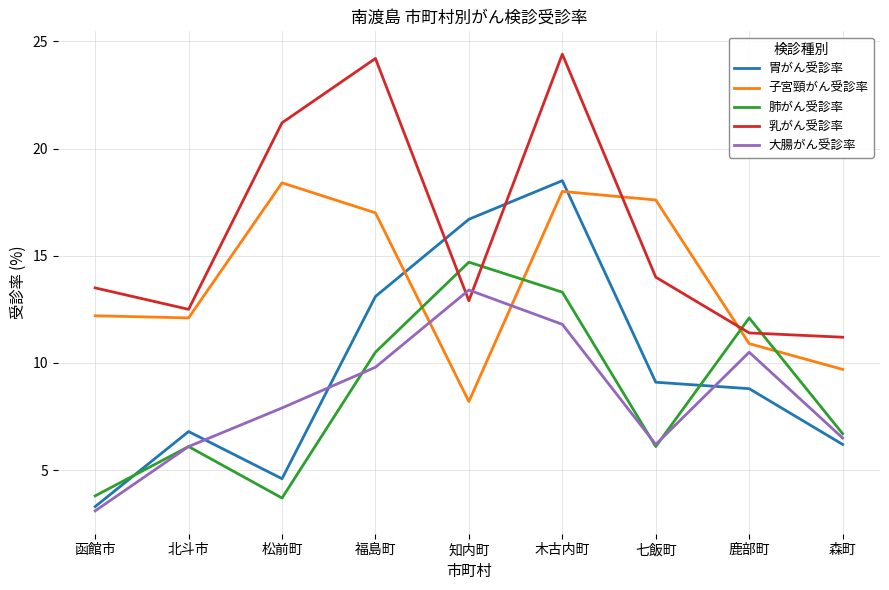

What is the sum of all 乳がん受診率 values?

145.3